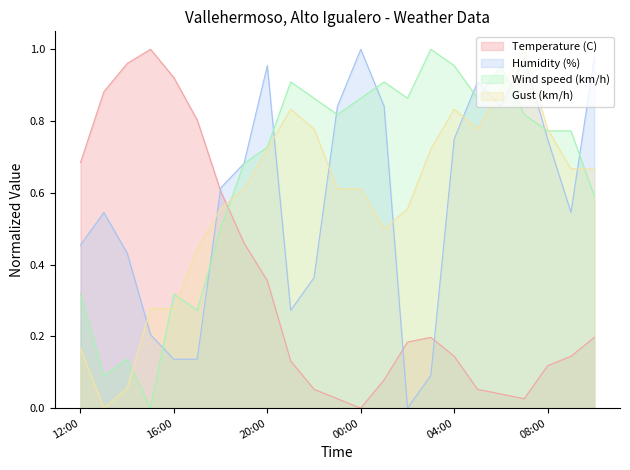

List the series in order of their peak value, highest first.

Temperature (C), Humidity (%), Wind speed (km/h), Gust (km/h)